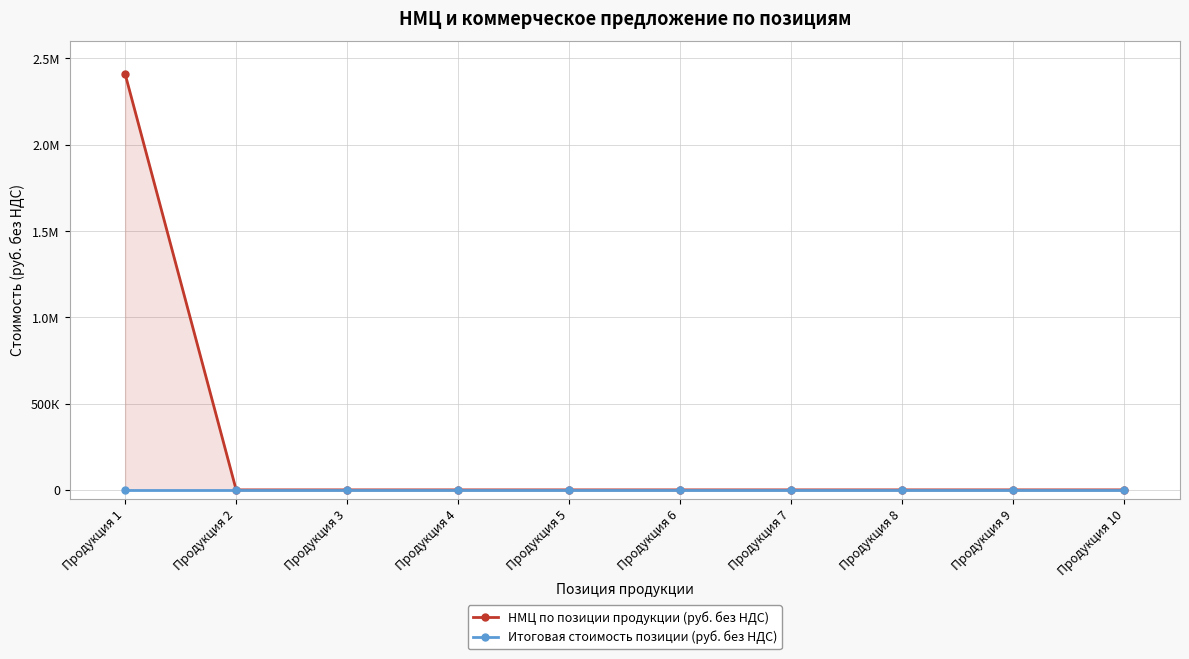

Which series has the largest total across all categories?

НМЦ по позиции продукции (руб. без НДС)